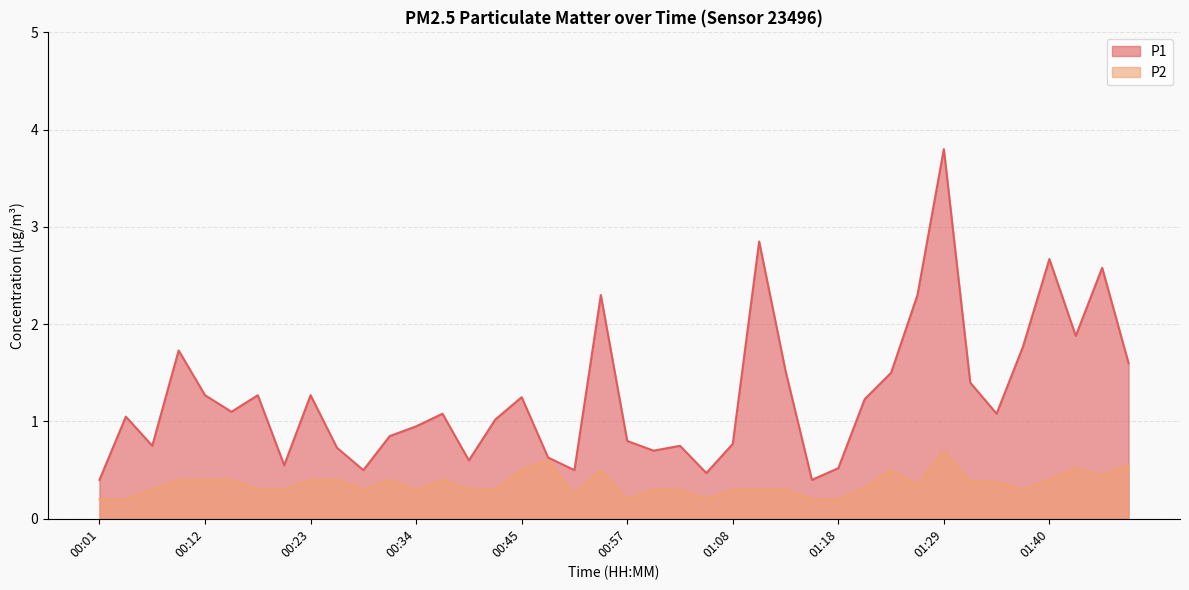

Reading left to right, extract all data points from this chart.

P1: 0.4	1.1	0.8	1.7	1.3	1.1	1.3	0.6	1.3	0.7	0.5	0.8	0.9	1.1	0.6	1.0	1.2	0.6	0.5	2.3	0.8	0.7	0.8	0.5	0.8	2.9	1.5	0.4	0.5	1.2	1.5	2.3	3.8	1.4	1.1	1.8	2.7	1.9	2.6	1.6
P2: 0.2	0.2	0.3	0.4	0.4	0.4	0.3	0.3	0.4	0.4	0.3	0.4	0.3	0.4	0.3	0.3	0.5	0.6	0.2	0.5	0.2	0.3	0.3	0.2	0.3	0.3	0.3	0.2	0.2	0.3	0.5	0.3	0.7	0.4	0.4	0.3	0.4	0.5	0.5	0.6